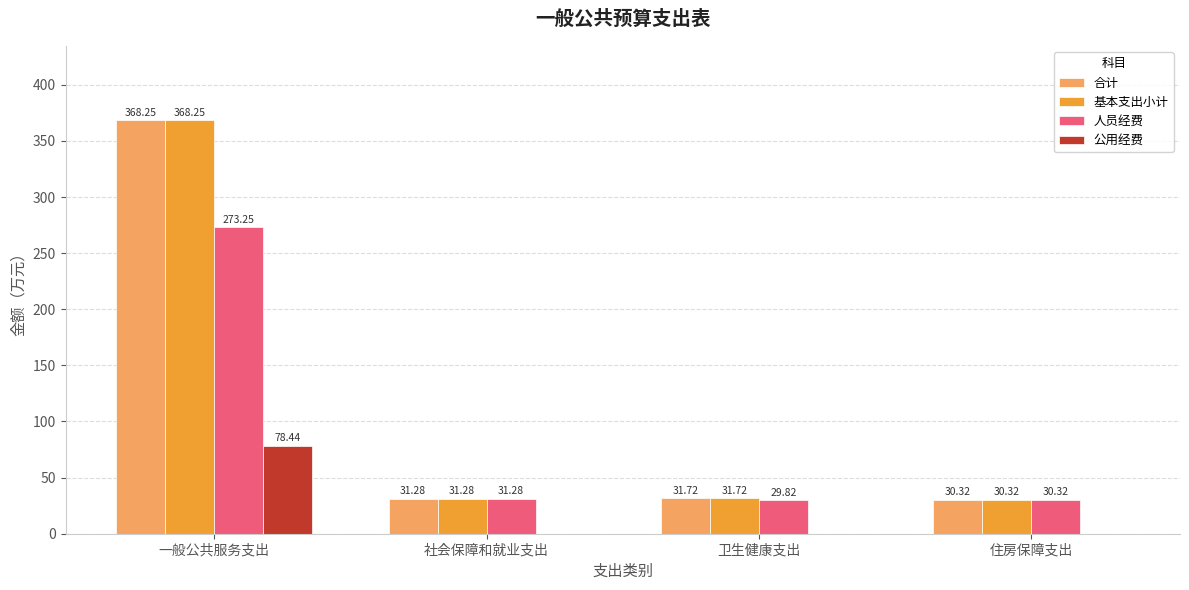

What is the sum of the 基本支出小计 values at 住房保障支出 and 一般公共服务支出?

398.6